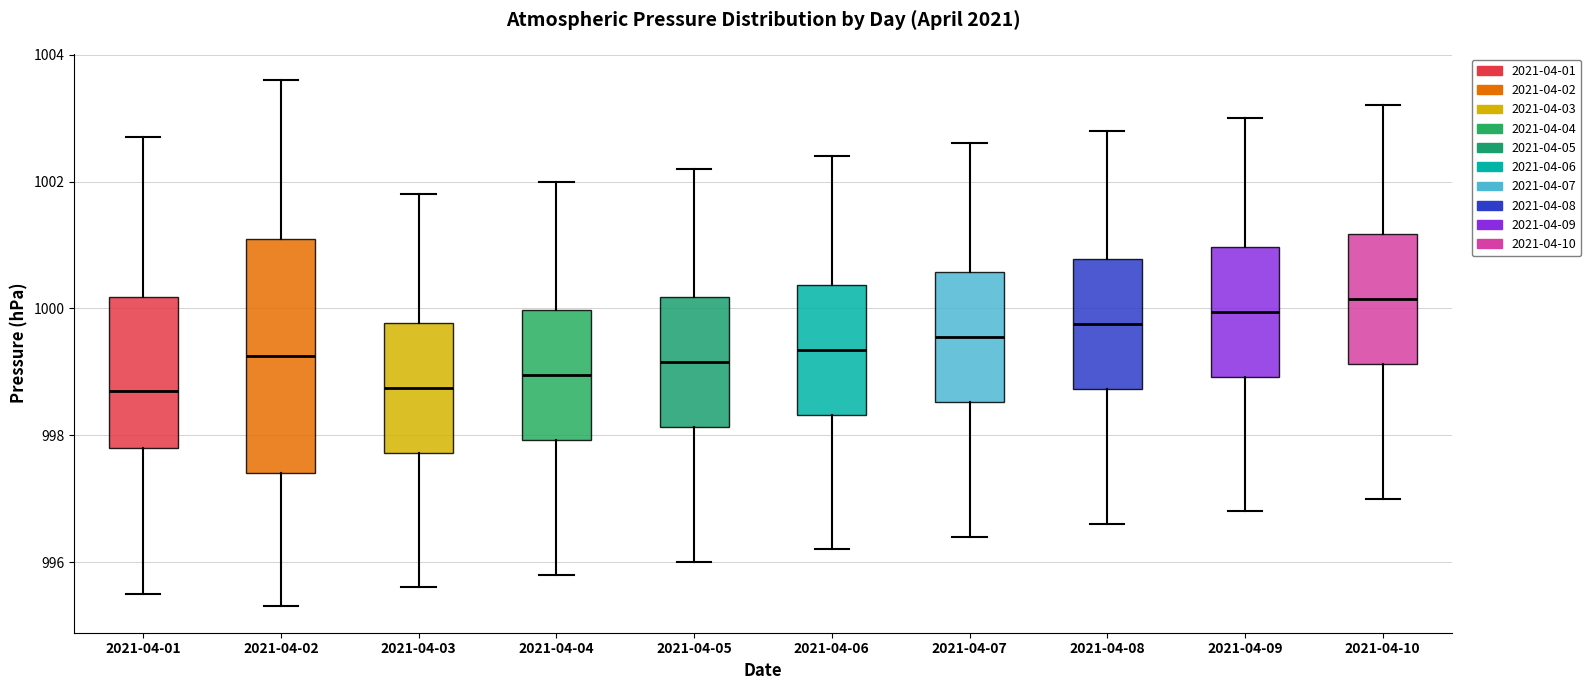

Where is the upper edge of the box for 2021-04-09 on the y-axis? The values are not printed on the chart, so give them approximately, as read against the axis.

1001.0